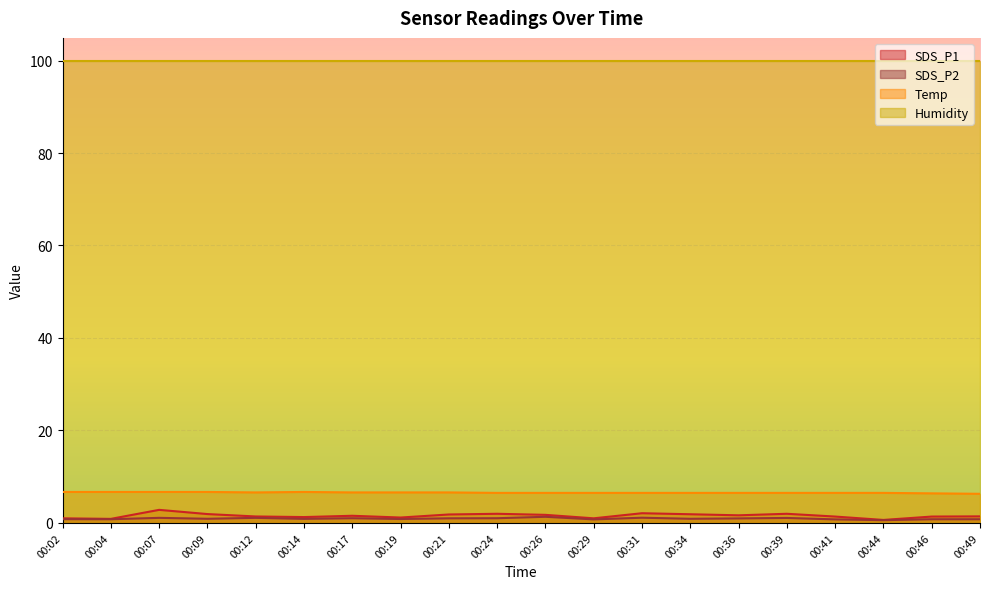

What is the difference between the highest and lowest values at 00:09?

99.0